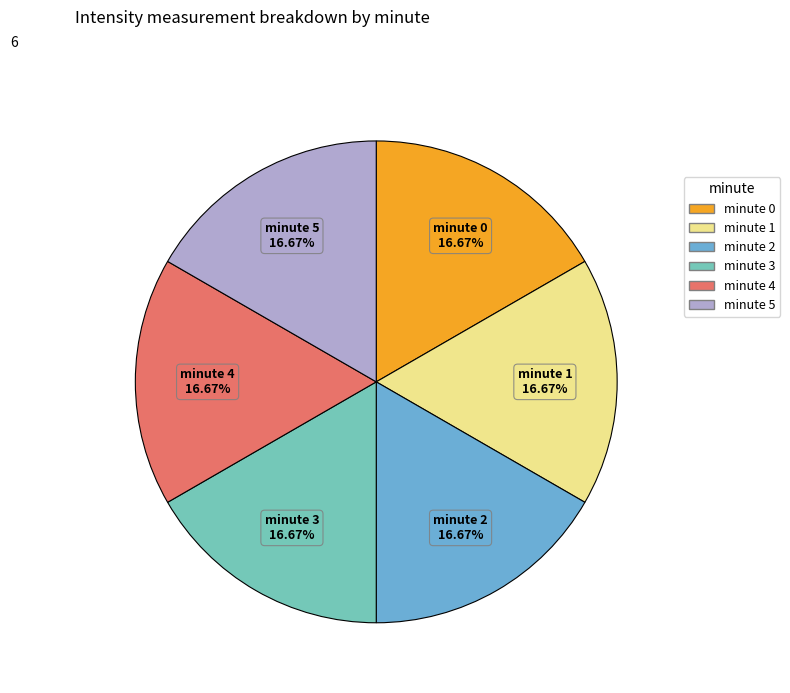

Does minute 2 account for over 50% of the chart?

No